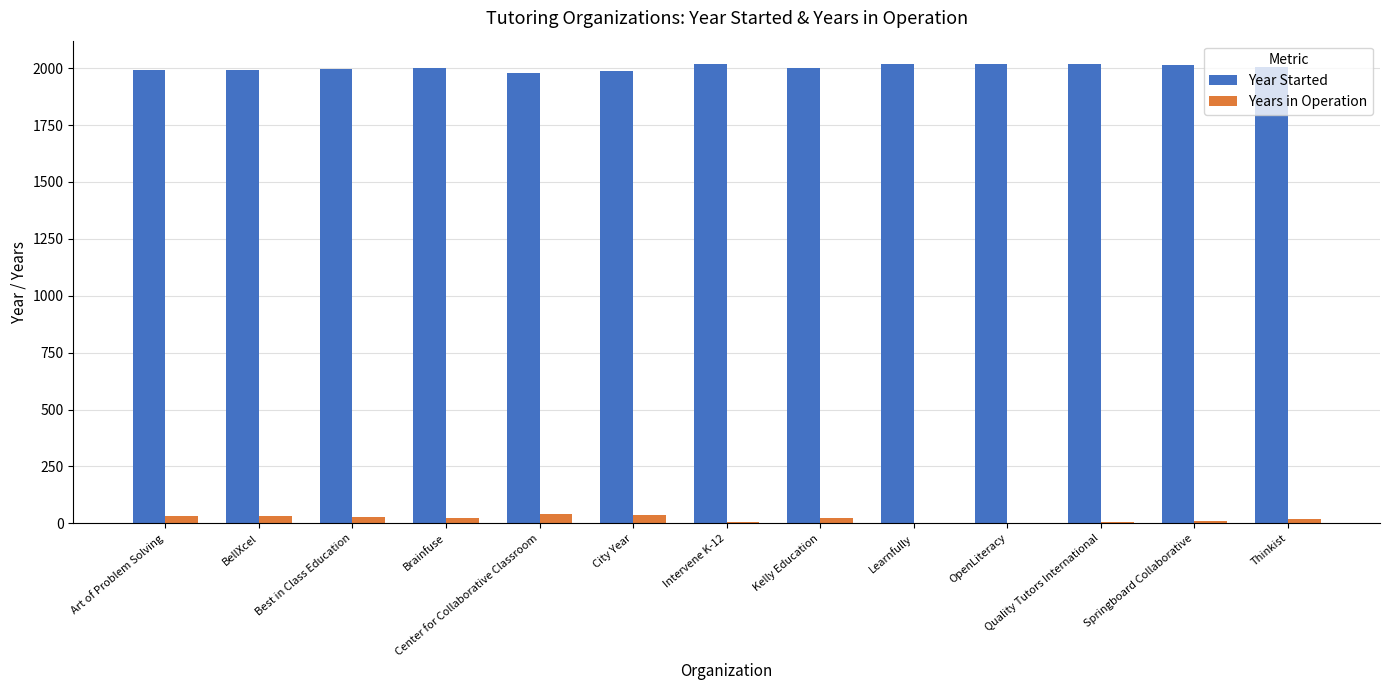

What is the total value across all series at Center for Collaborative Classroom?

2023